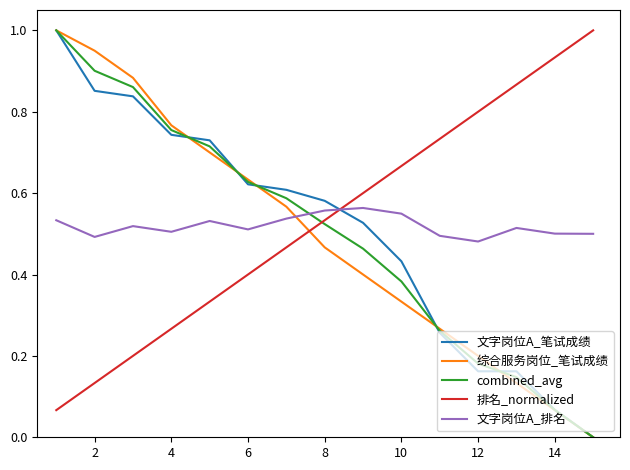

What is the maximum value for 综合服务岗位_笔试成绩?

1.0